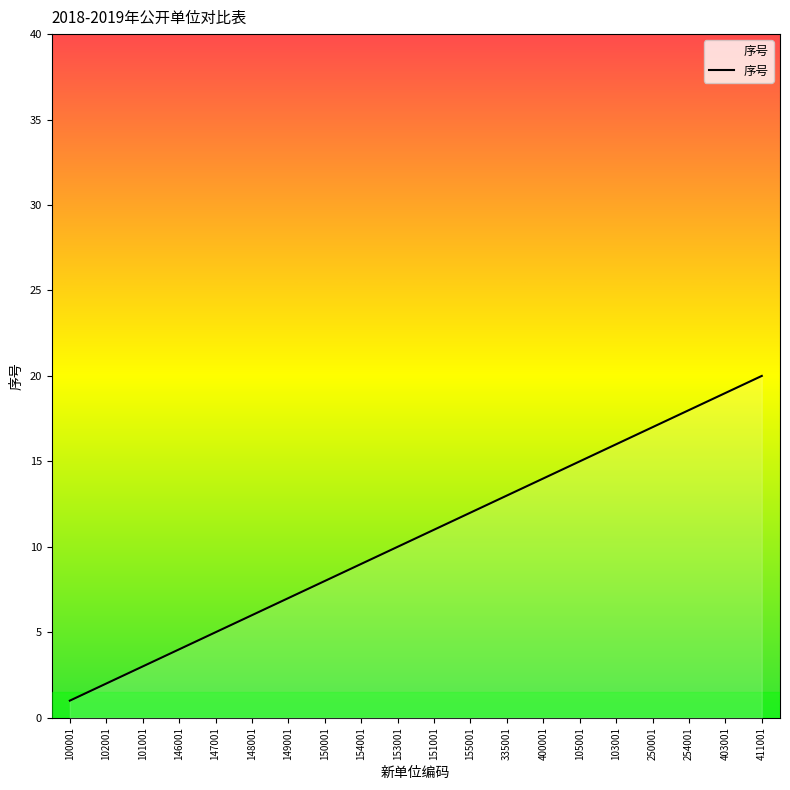

What position from the right is 403001?

2